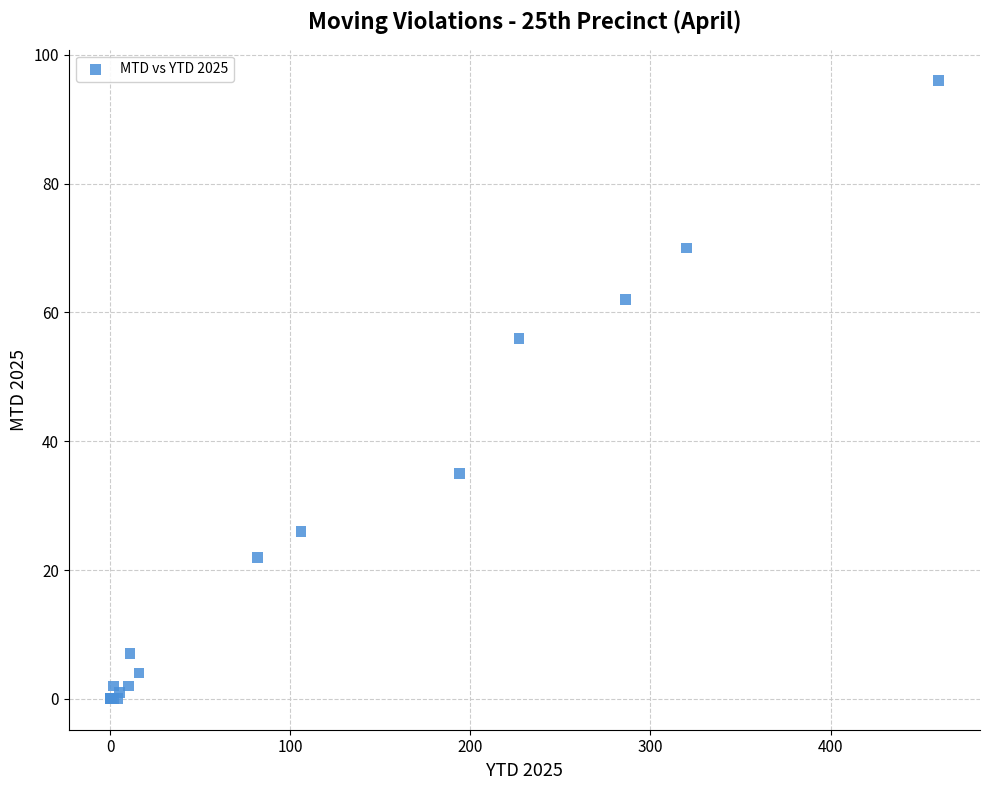

What Y value in the scatter plot is closest to 48?

56